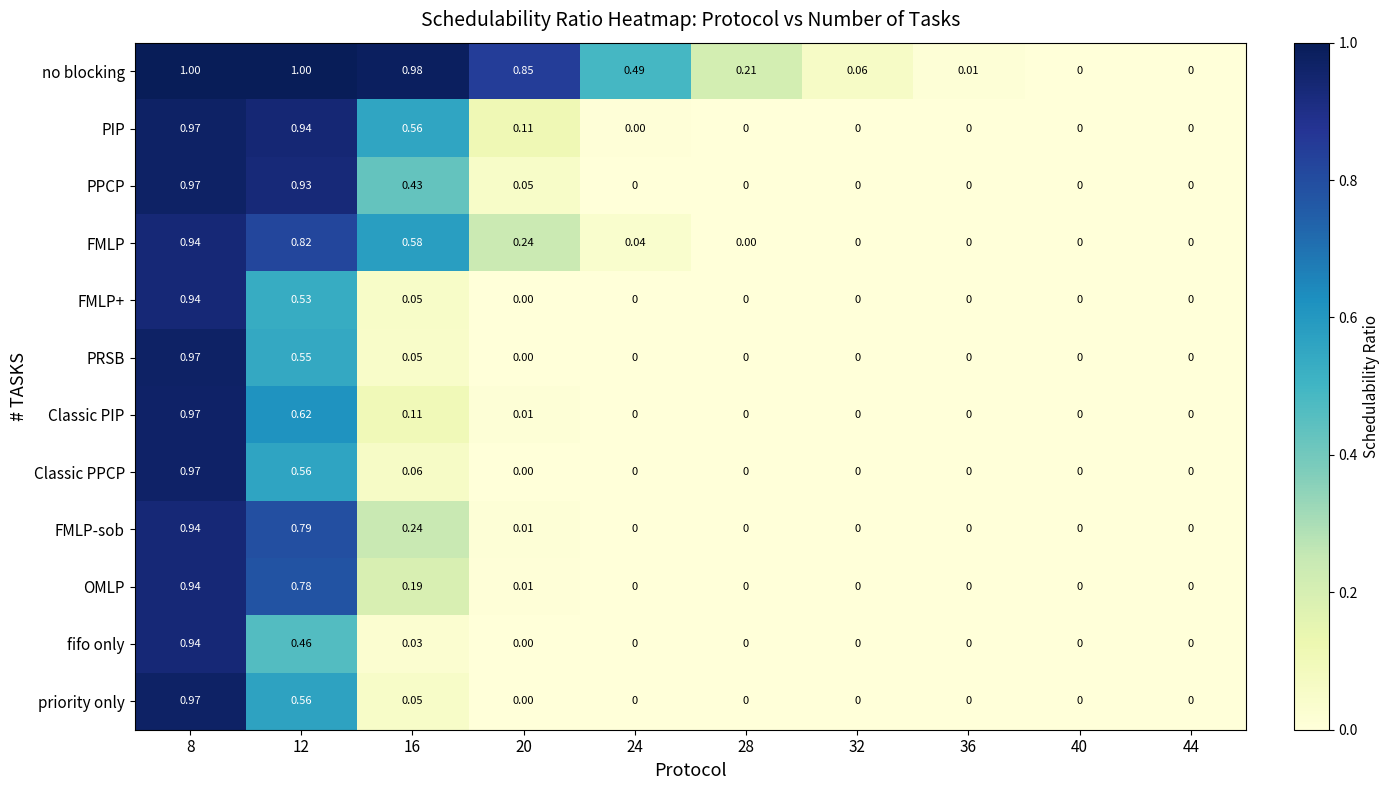

Which series changed the most between 20 and 36?

no blocking